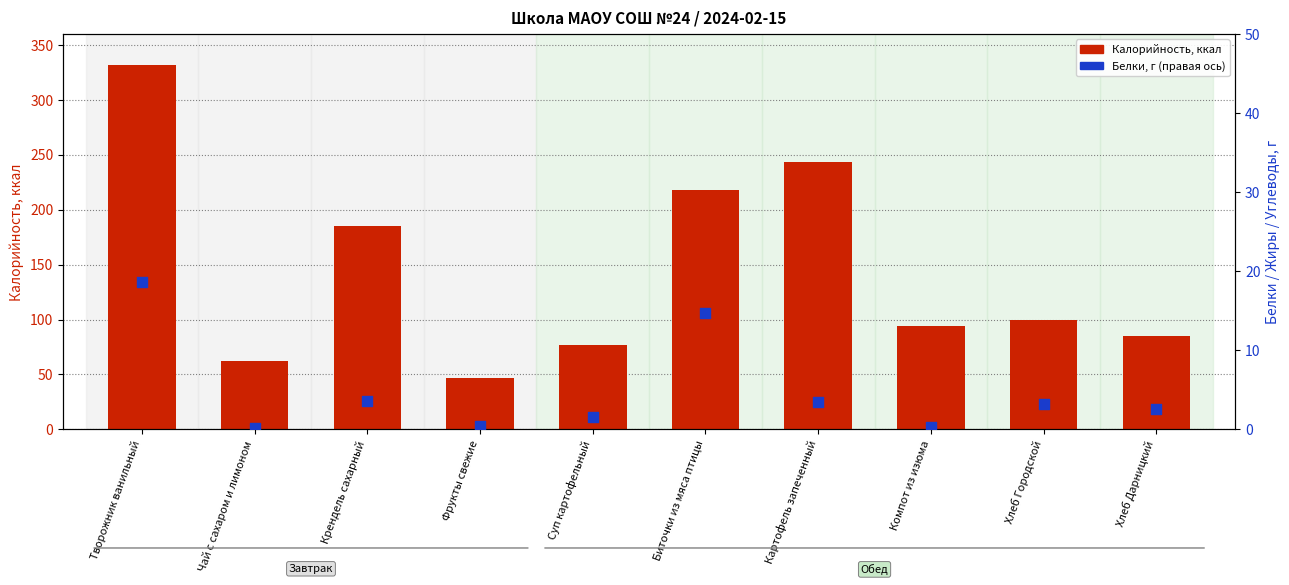

At which category is the sum across all series the highest?

Творожник ванильный